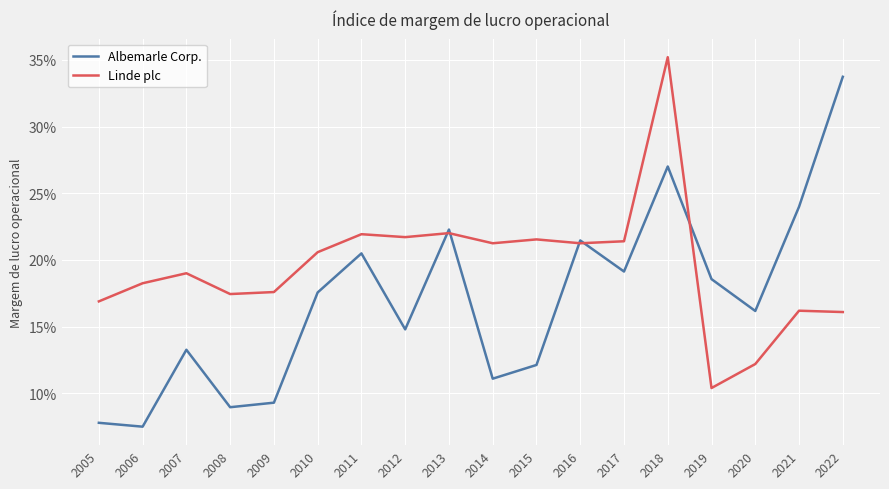

What is the difference between the maximum and second lowest values in the Albemarle Corp. series?

0.3